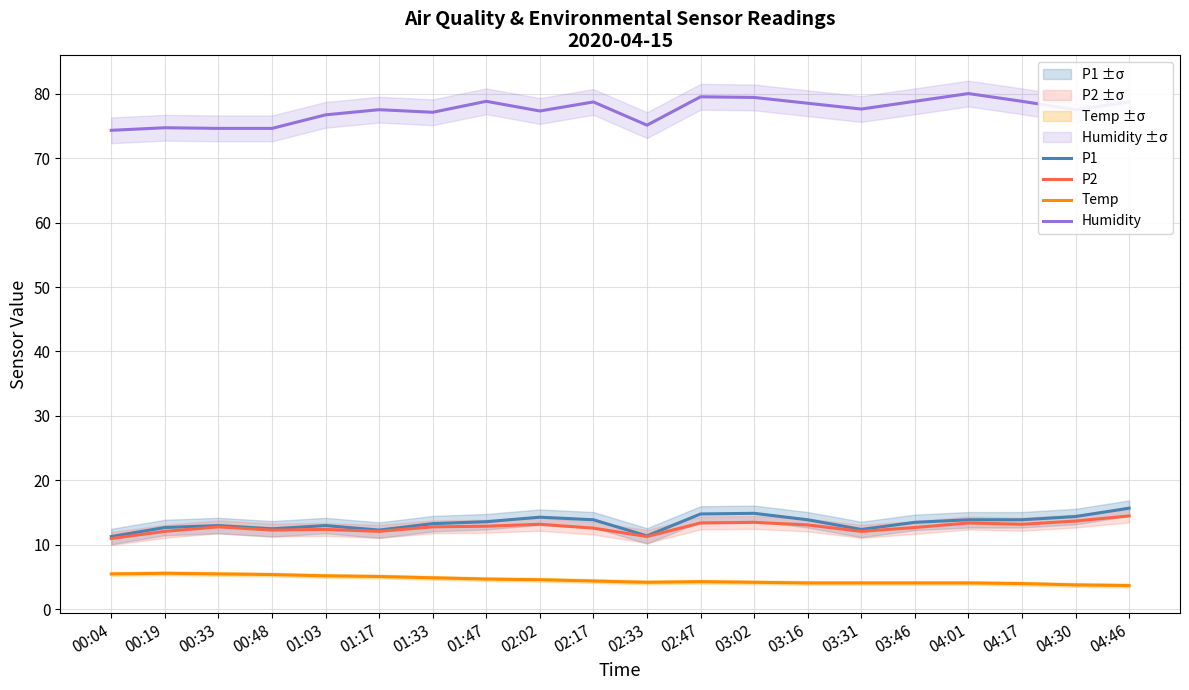

Is it true that P1 equals 13.6 at 01:47?

True